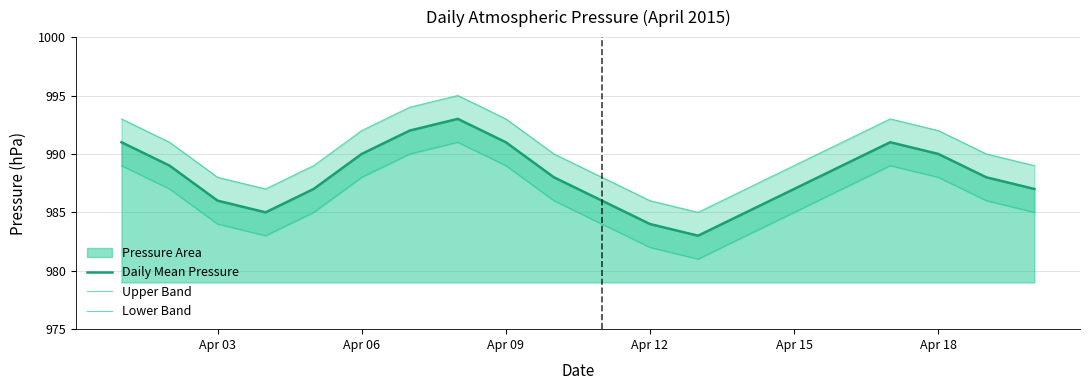

How many data points in Upper Band are less than 990?

9